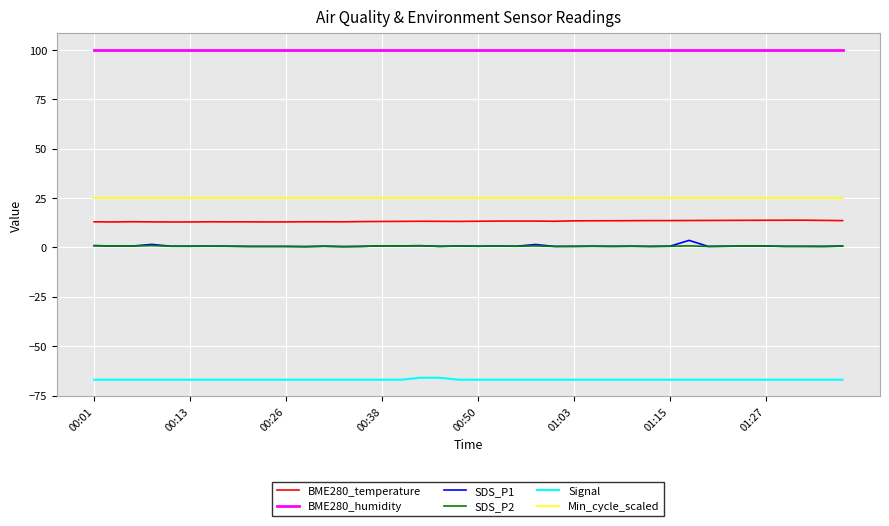

True or false: Signal and SDS_P1 cross at least once.

False